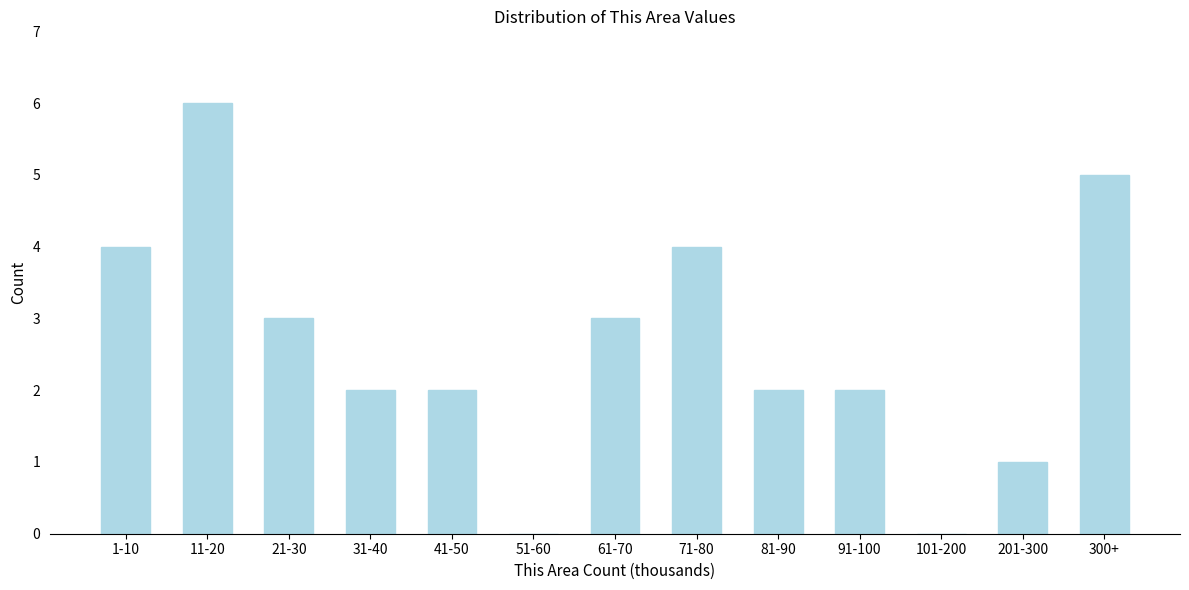

Reading left to right, what are all the values shown in this chart?

1-10=4	11-20=6	21-30=3	31-40=2	41-50=2	51-60=0	61-70=3	71-80=4	81-90=2	91-100=2	101-200=0	201-300=1	300+=5